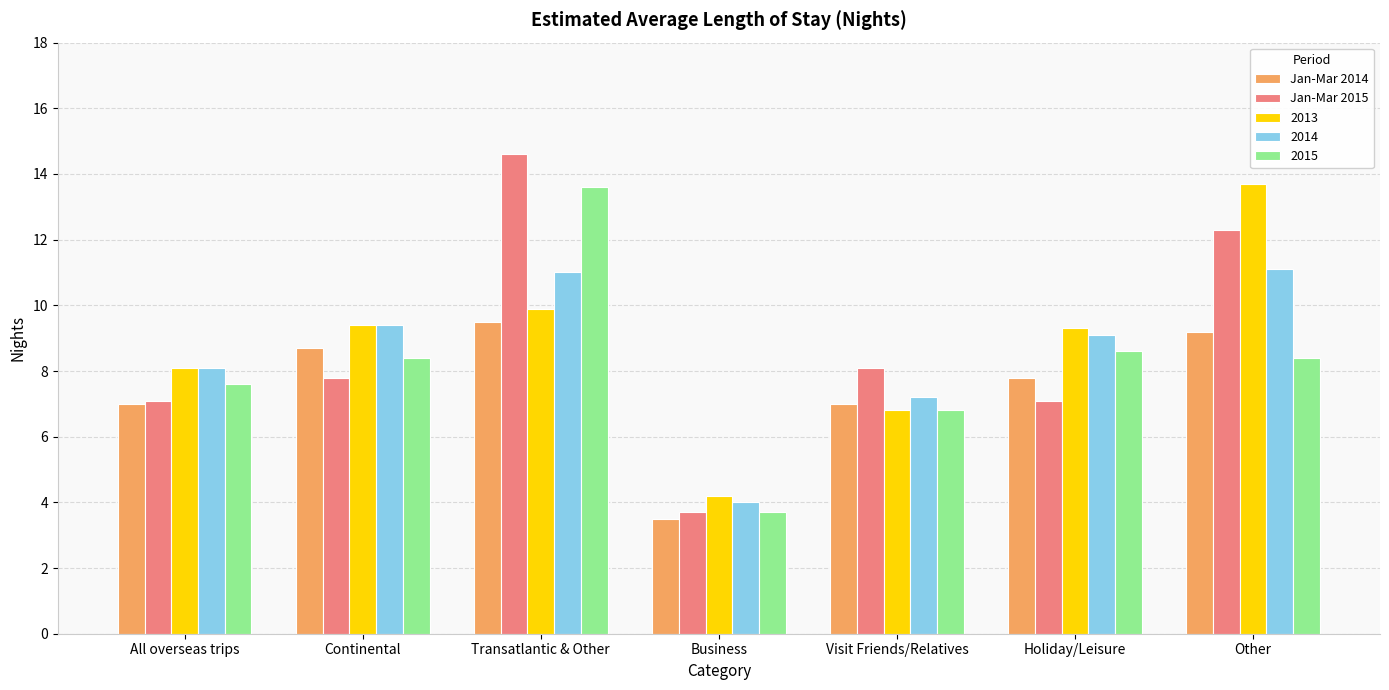

Between Continental and Visit Friends/Relatives, which series saw the biggest shift?

2013